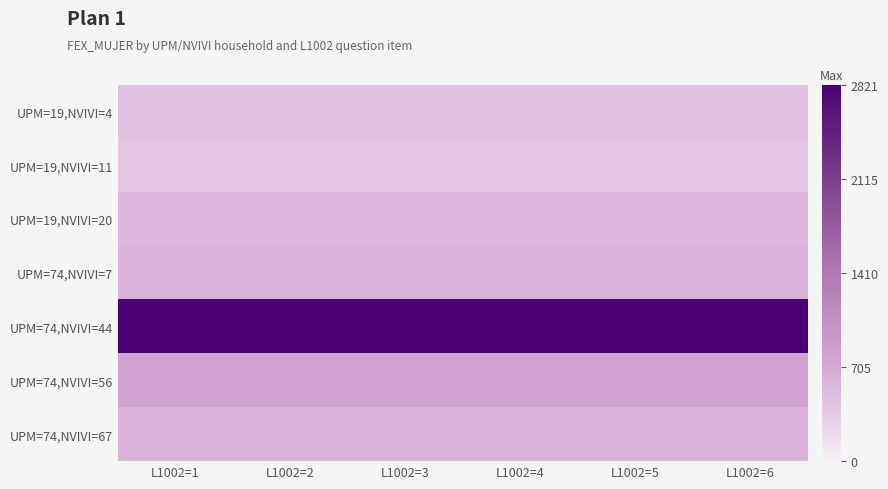

At how many categories does at least one series exceed 2814?

6